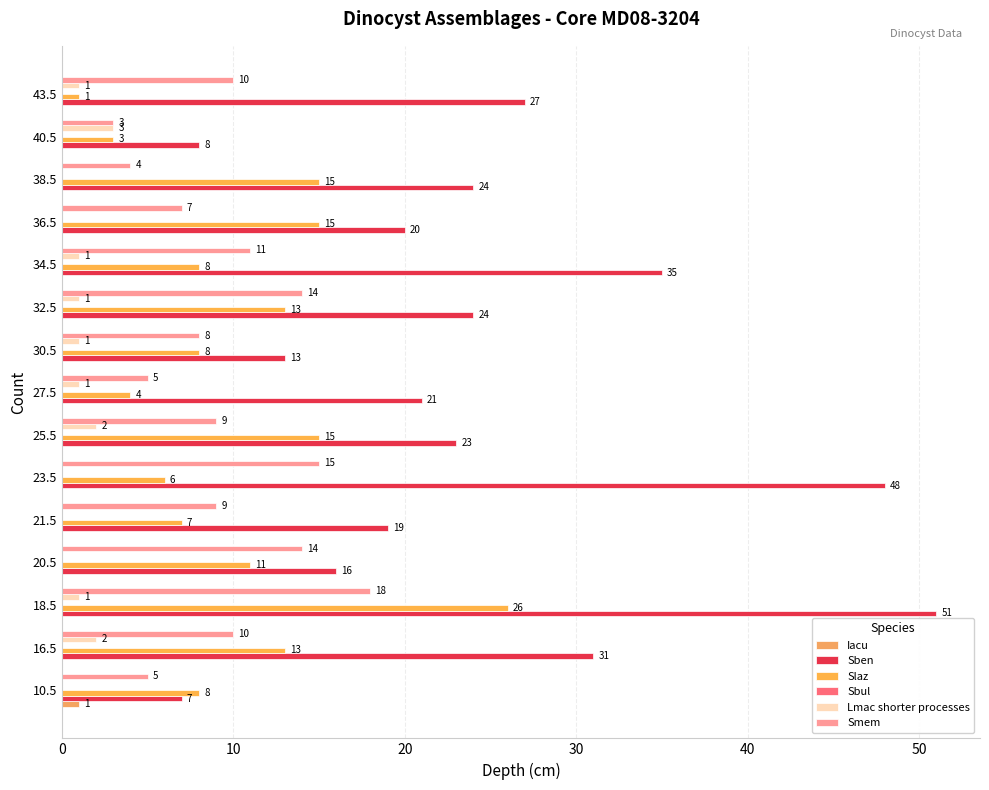

What is the lowest value of the Smem series?

3.0